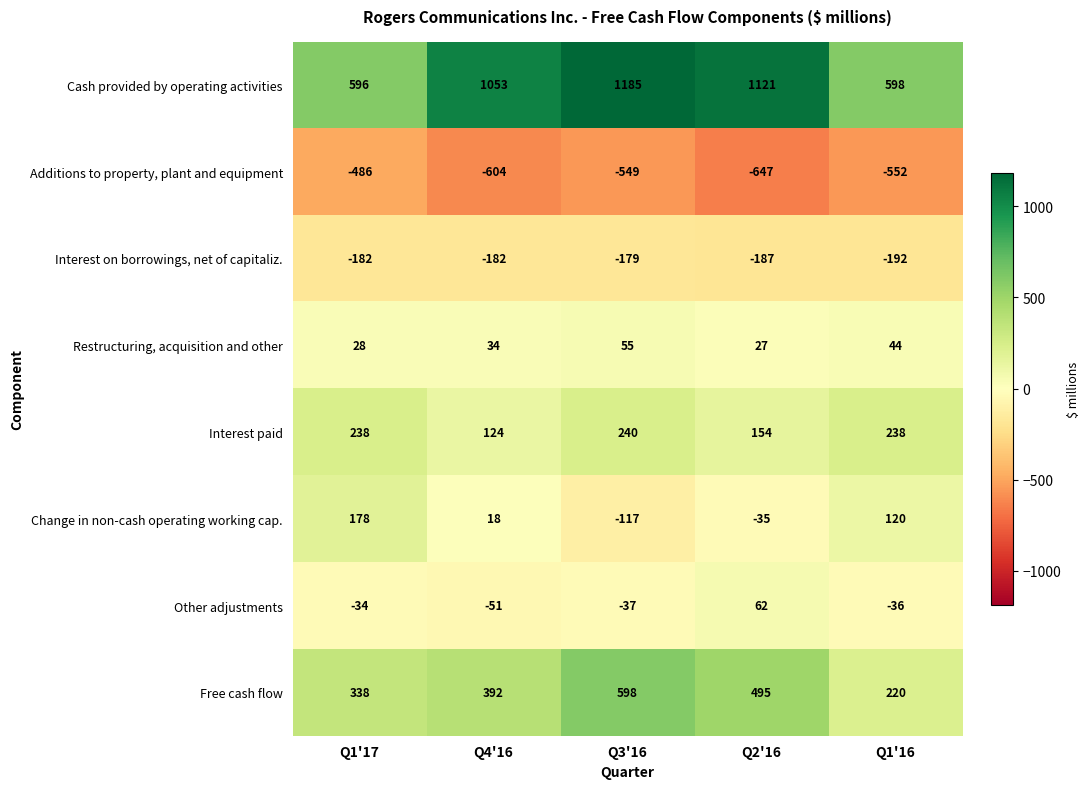

At Q1'16, list the series in order from smallest to largest.

Additions to property, plant and equipment, Interest on borrowings, net of capitaliz., Other adjustments, Restructuring, acquisition and other, Change in non-cash operating working cap., Free cash flow, Interest paid, Cash provided by operating activities